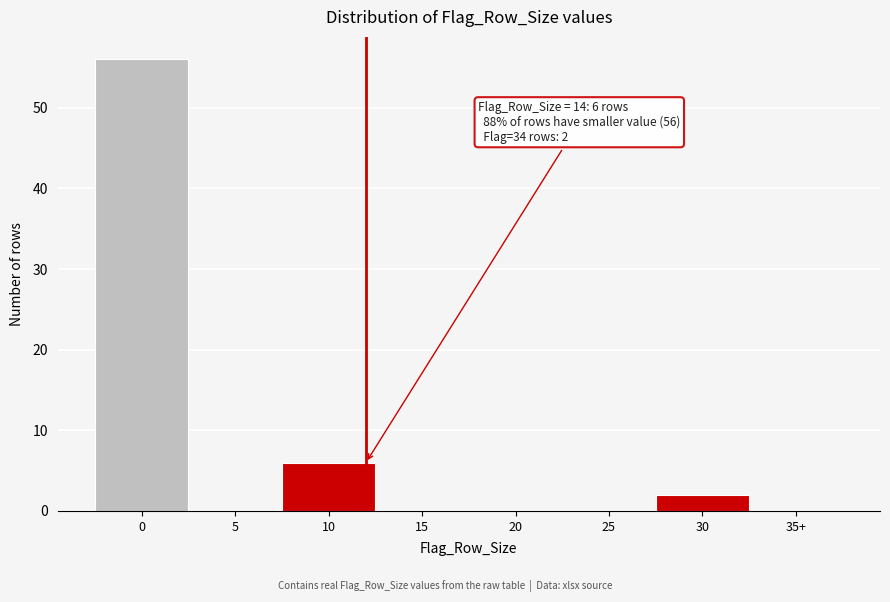

Reading left to right, list all the values displayed in this chart.

0=56	5=0	10=6	15=0	20=0	25=0	30=2	35+=0